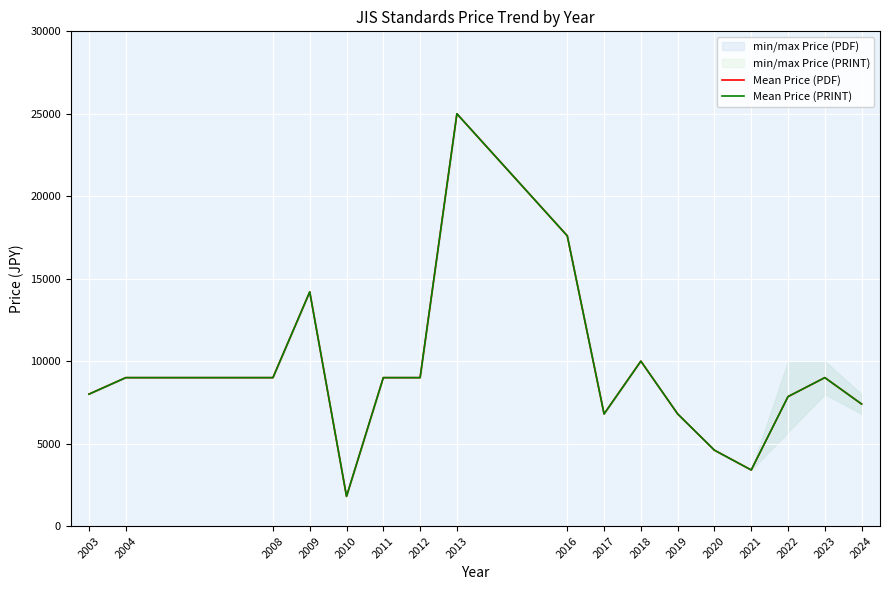

Reading right to left, list all the values displayed in this chart.

Mean Price (PDF): 2024=7400	2023=9000	2022=7850	2021=3400	2020=4600	2019=6800	2018=10000	2017=6800	2016=17600	2013=25000	2012=9000	2011=9000	2010=1800	2009=14200	2008=9000	2004=9000	2003=8000
Mean Price (PRINT): 2024=7400	2023=9000	2022=7850	2021=3400	2020=4600	2019=6800	2018=10000	2017=6800	2016=17600	2013=25000	2012=9000	2011=9000	2010=1800	2009=14200	2008=9000	2004=9000	2003=8000